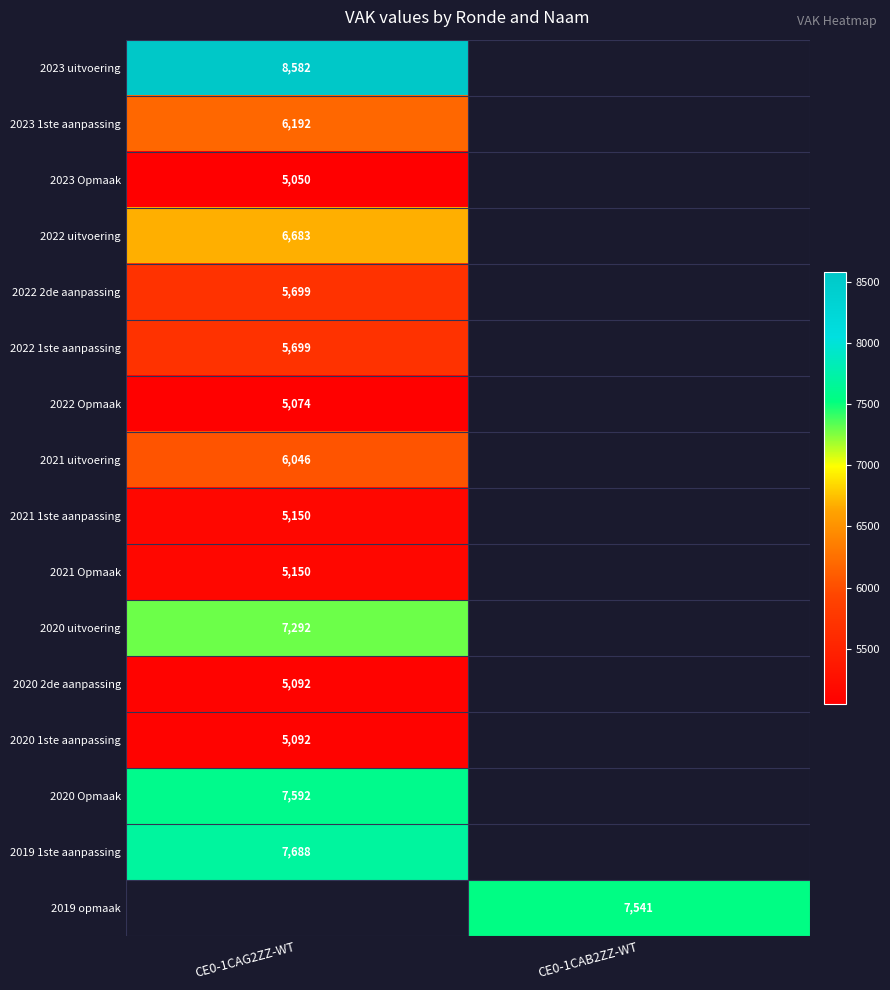

What is the difference between the highest and lowest values at CE0-1CAG2ZZ-WT?

3532.0